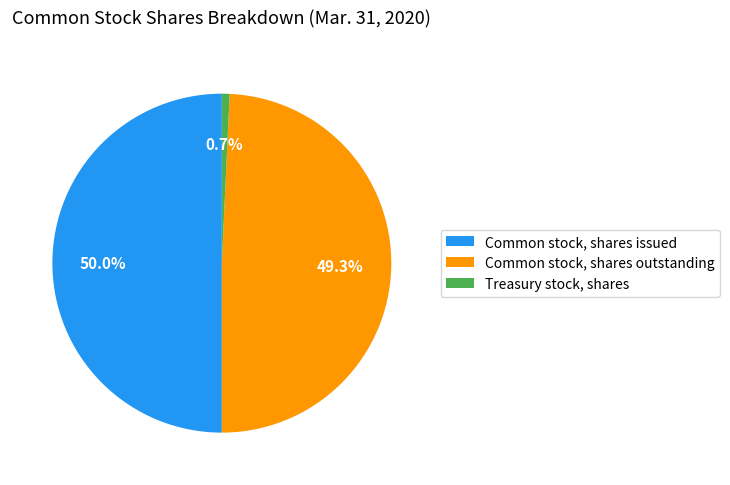

Approximately how many times larger is the value at Common stock, shares outstanding compared to Common stock, shares issued?

1.0